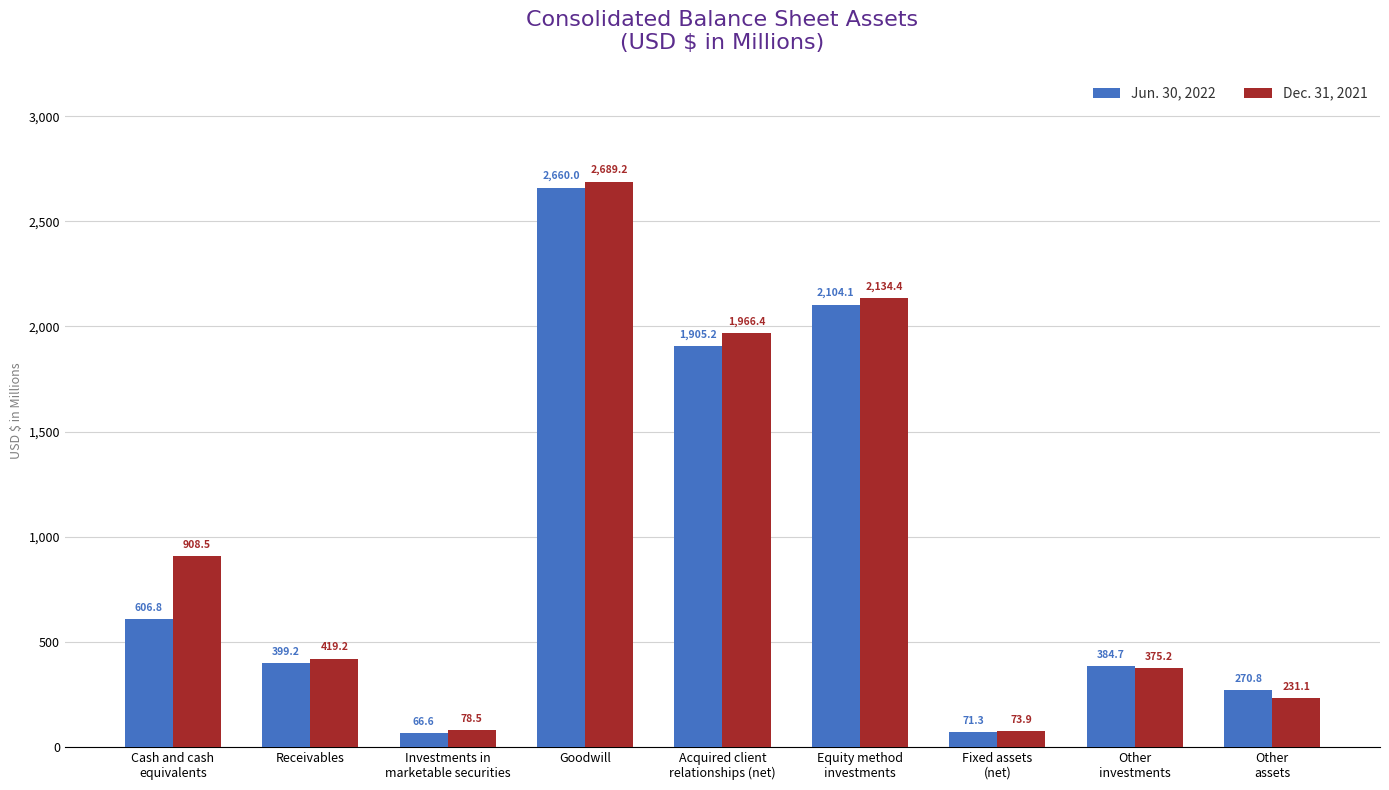

How many bars are there in total?

18